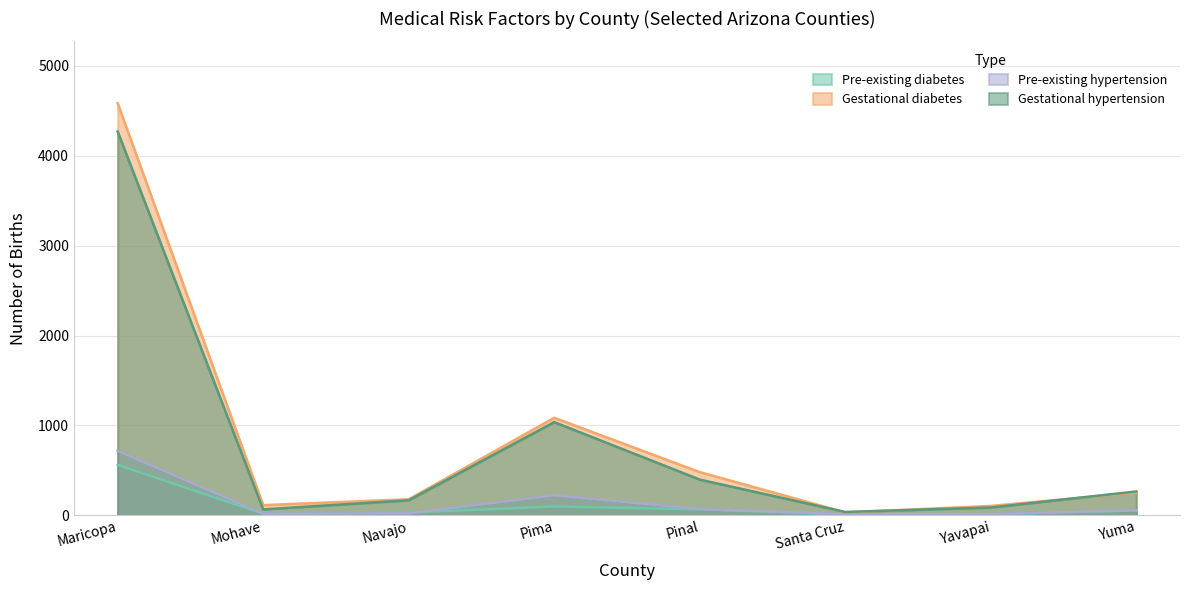

List the series in order of their peak value, lowest first.

Pre-existing diabetes, Pre-existing hypertension, Gestational hypertension, Gestational diabetes